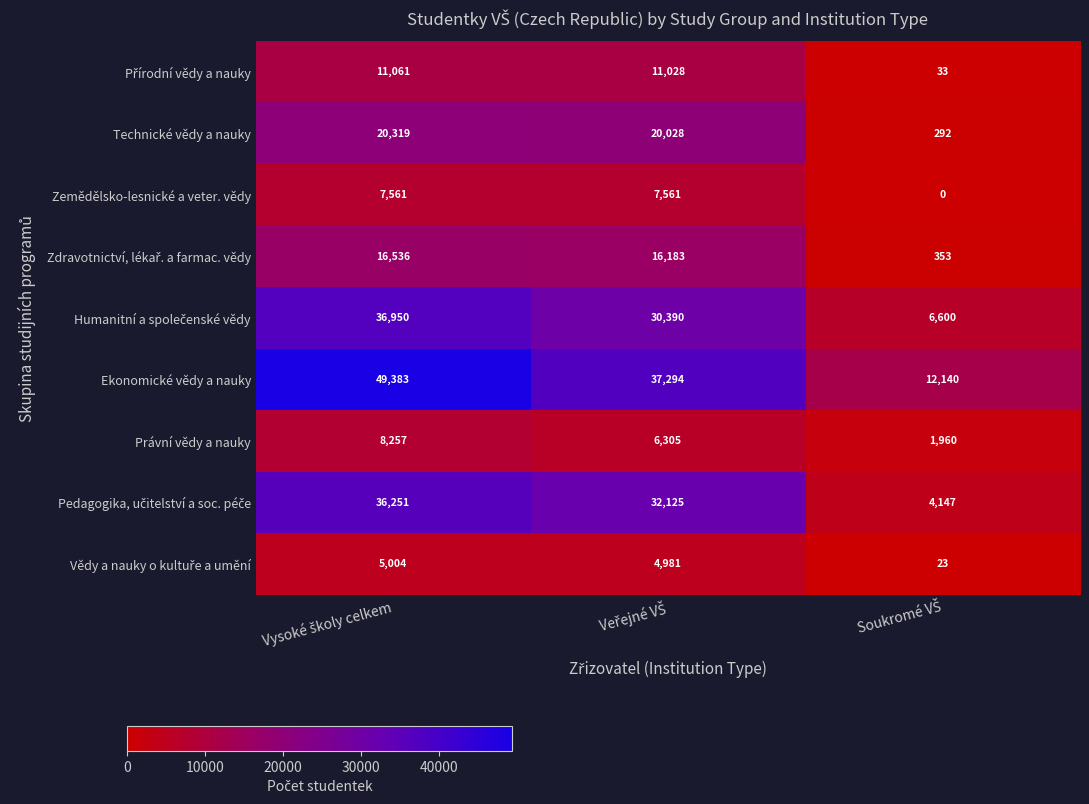

What is the sum of all Ekonomické vědy a nauky values?

98817